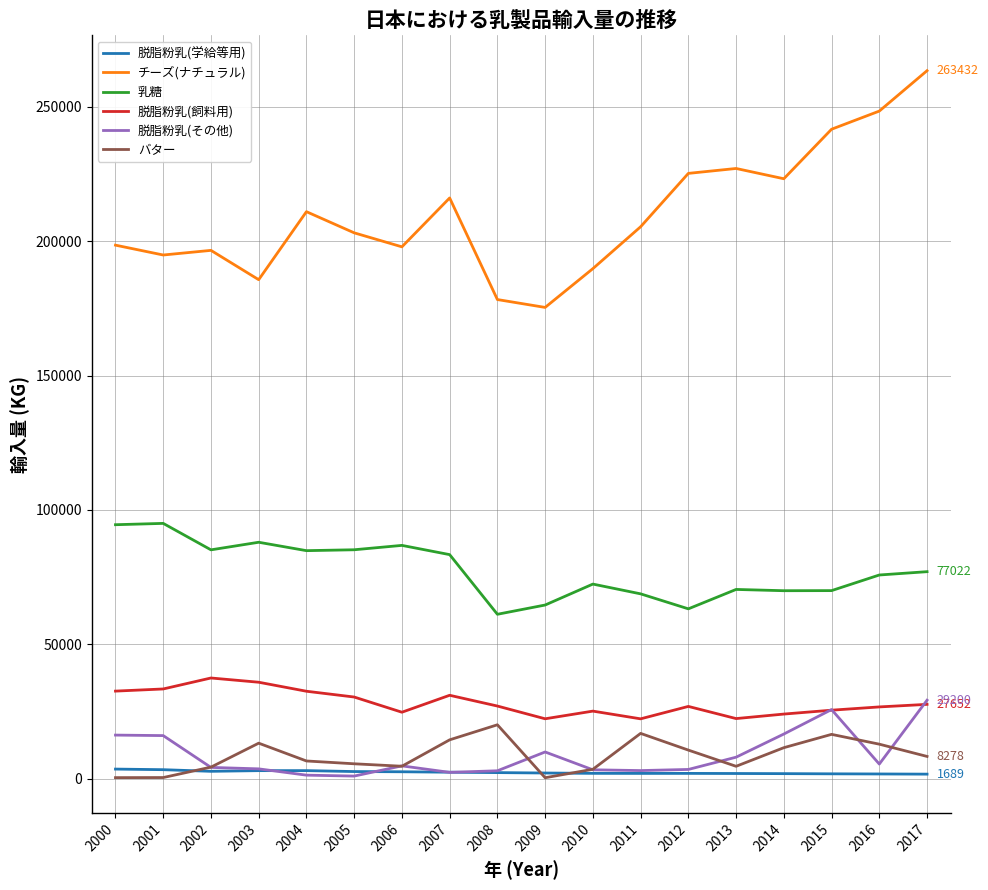

Is the value of 脱脂粉乳(学給等用) at 2006 greater than the value of 脱脂粉乳(飼料用) at 2001?

No